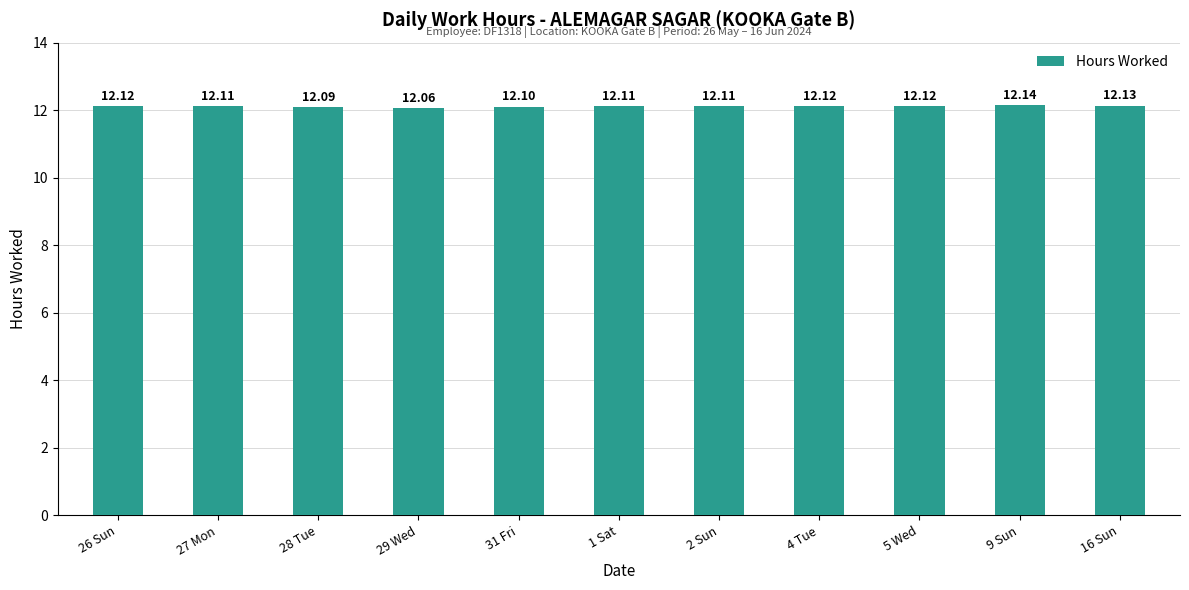

What is the label of the 4th bar from the left?

29 Wed